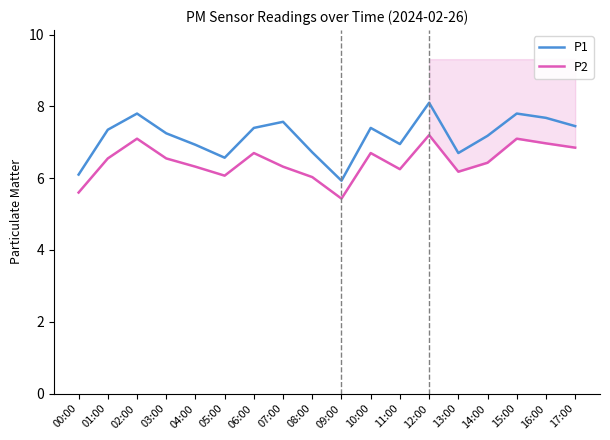

At which category does P1 reach its first local valley?

05:00